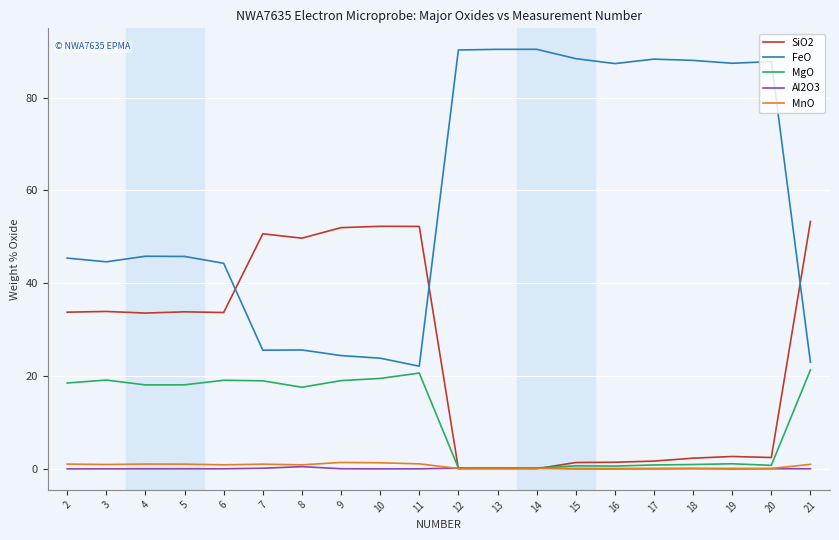

What is the highest value of the FeO series?

90.4